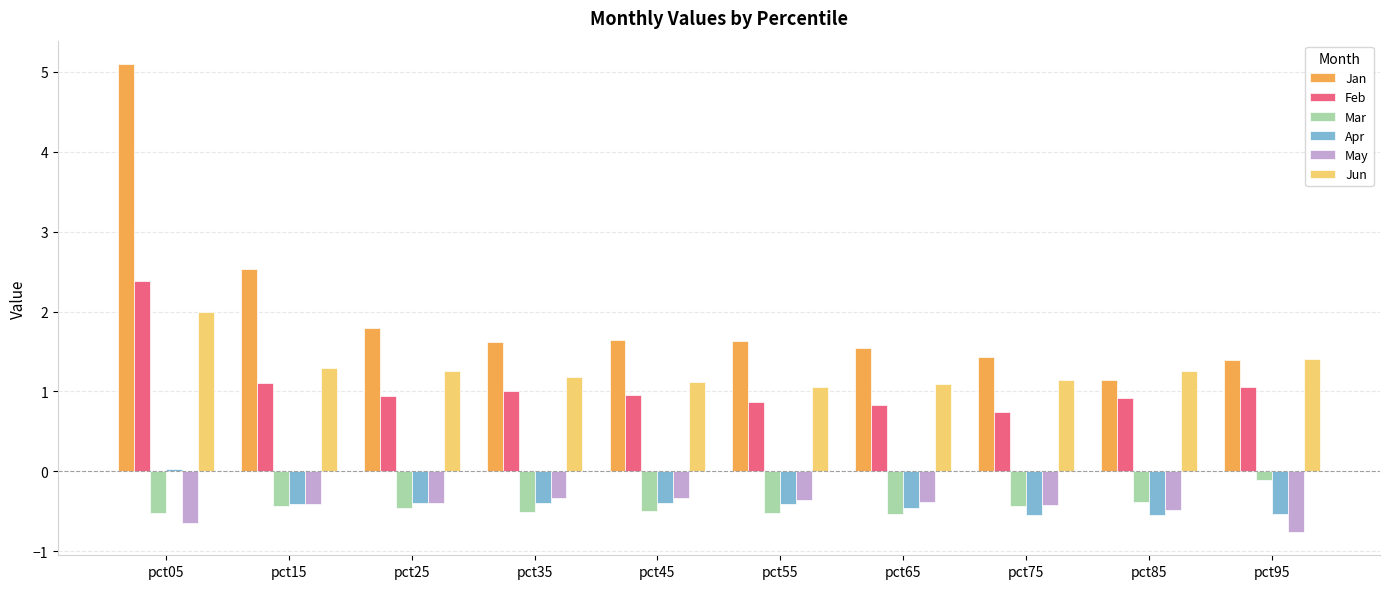

What is the difference between the maximum and minimum values in the Jan series?

4.0